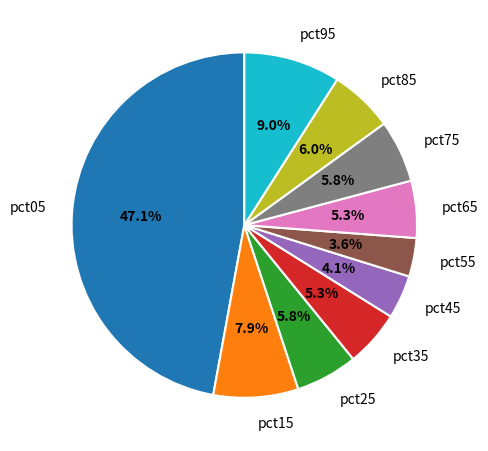

To the nearest percent, what is the average slice percentage?

10%